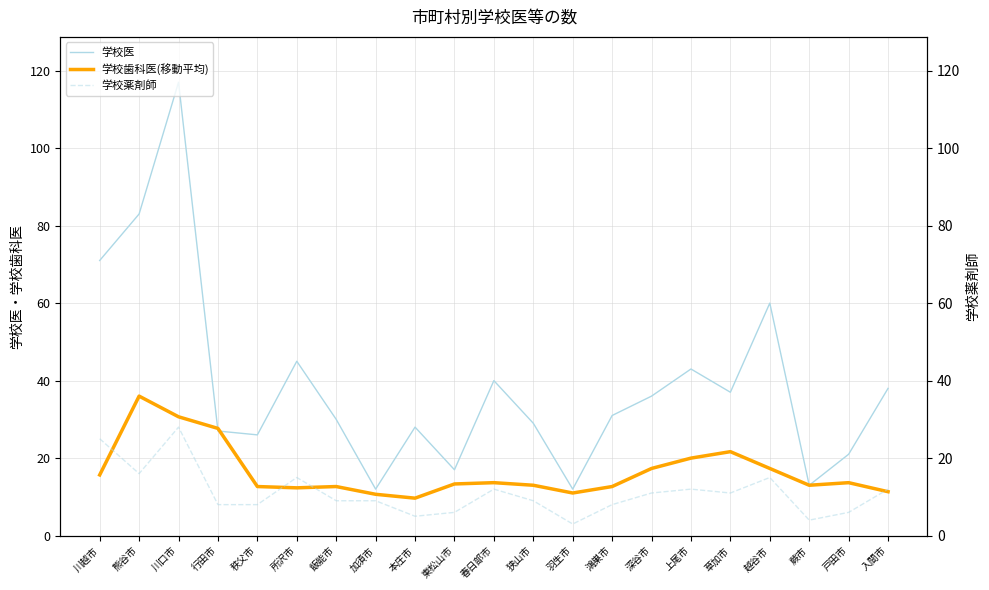

What is the sum of all 学校薬剤師 values?

232.0